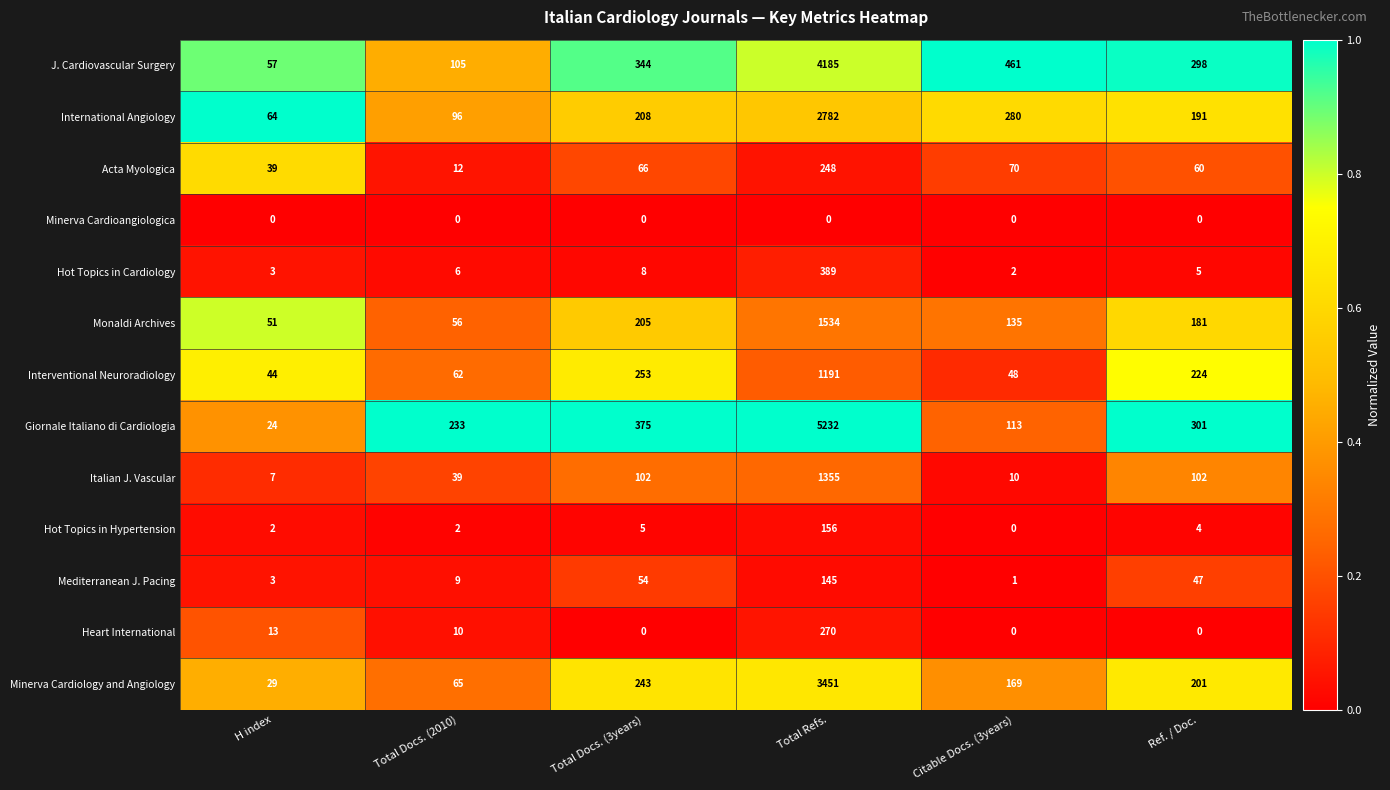

List the series in order of their peak value, lowest first.

Minerva Cardioangiologica, Mediterranean J. Pacing, Hot Topics in Hypertension, Acta Myologica, Heart International, Hot Topics in Cardiology, Interventional Neuroradiology, Italian J. Vascular, Monaldi Archives, International Angiology, Minerva Cardiology and Angiology, J. Cardiovascular Surgery, Giornale Italiano di Cardiologia